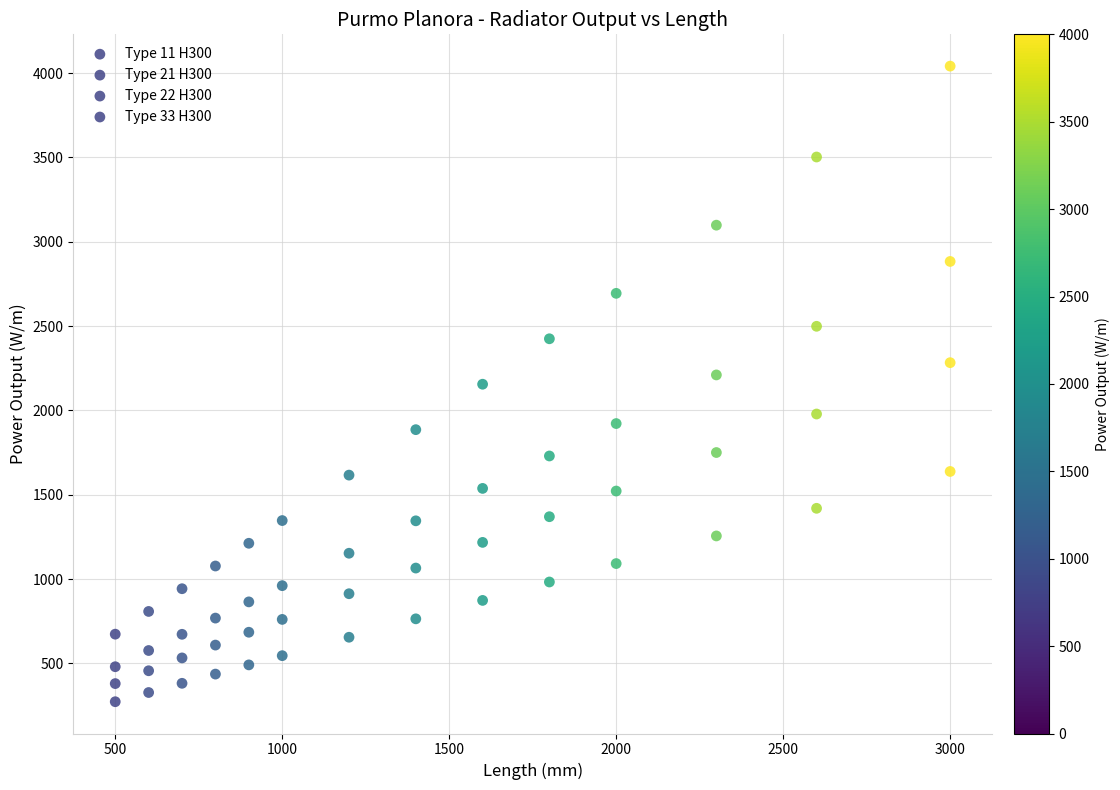

Count the number of points in this scatter plot.

56